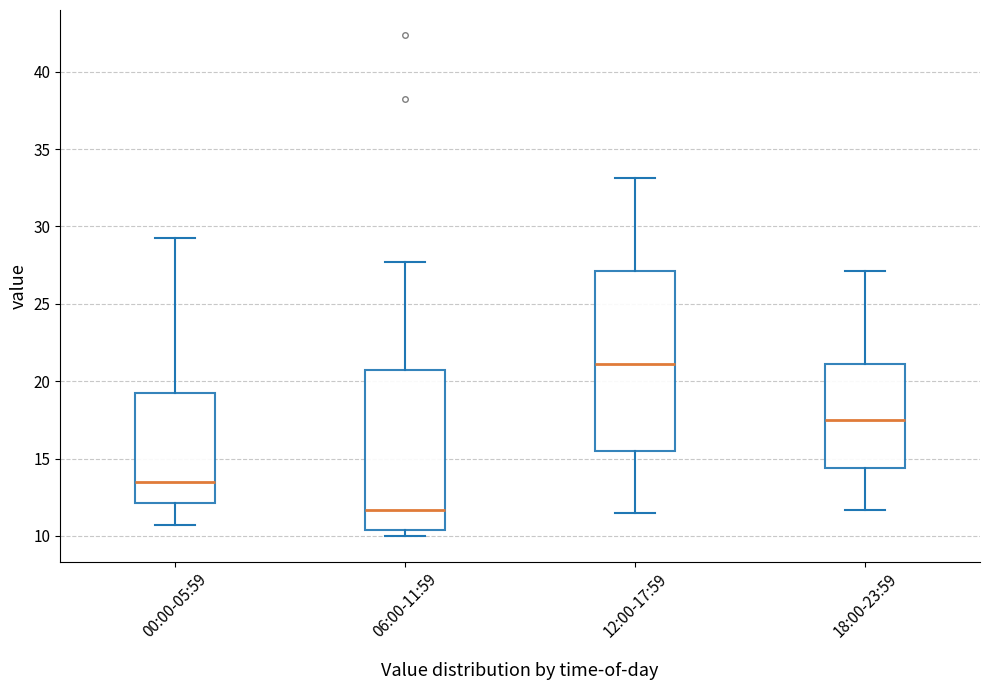

Reading left to right, read every box against the y-axis: the position of its median line, the range the box covers, and the ends of its whiskers. The values are not printed on the chart, so give them approximately, as read against the axis.

00:00-05:59: median 13.5, box 12.0 to 19.0, whiskers 10.5 to 29.5
06:00-11:59: median 11.5, box 10.5 to 20.5, whiskers 10.0 to 27.5
12:00-17:59: median 21.0, box 15.5 to 27.0, whiskers 11.5 to 33.0
18:00-23:59: median 17.5, box 14.5 to 21.0, whiskers 11.5 to 27.0